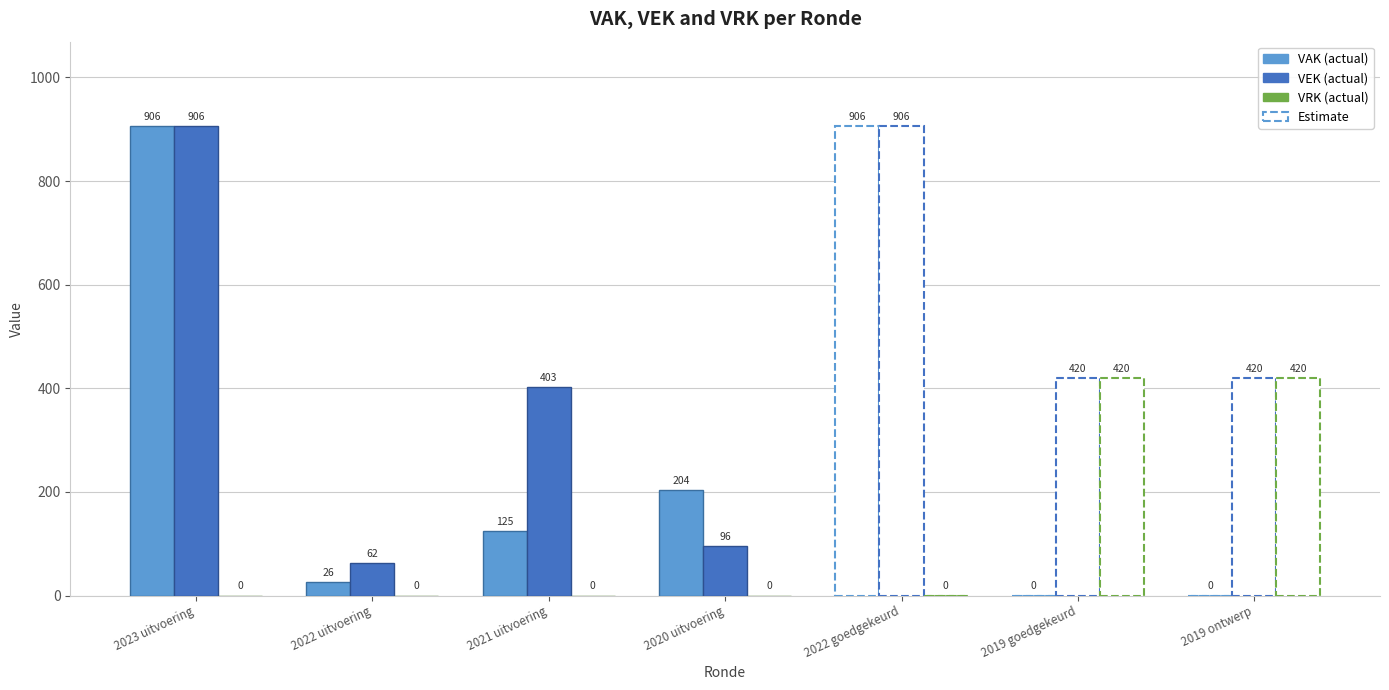

Which has a higher value, 2020 uitvoering or 2023 uitvoering?

2023 uitvoering